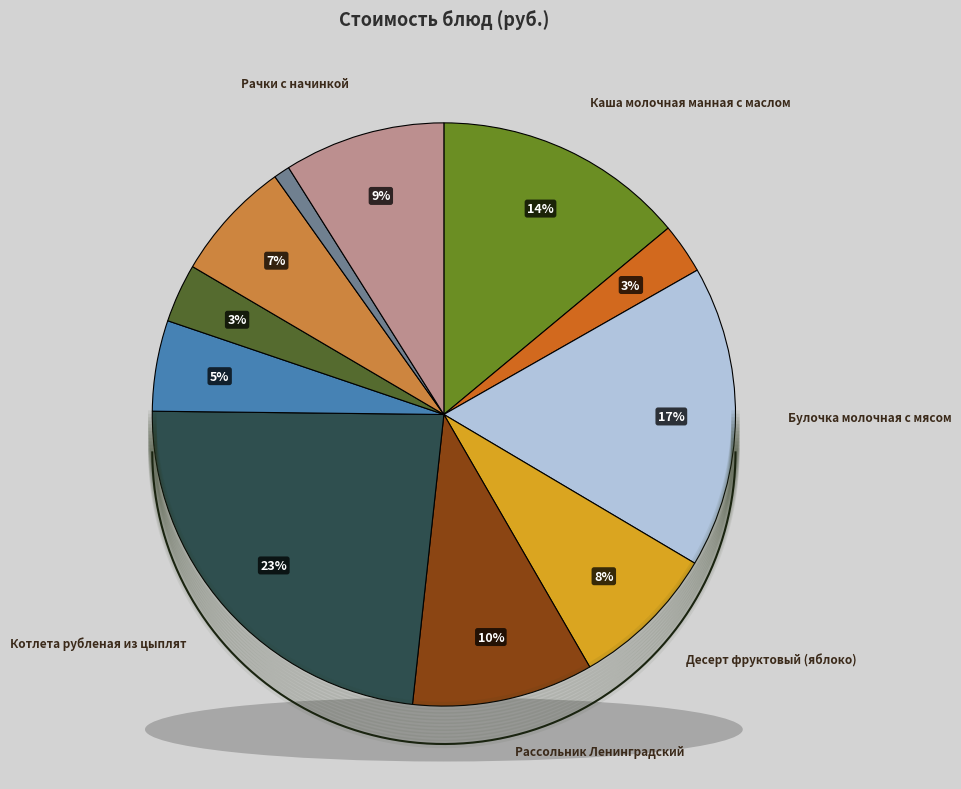

Is there a majority slice in this chart?

No